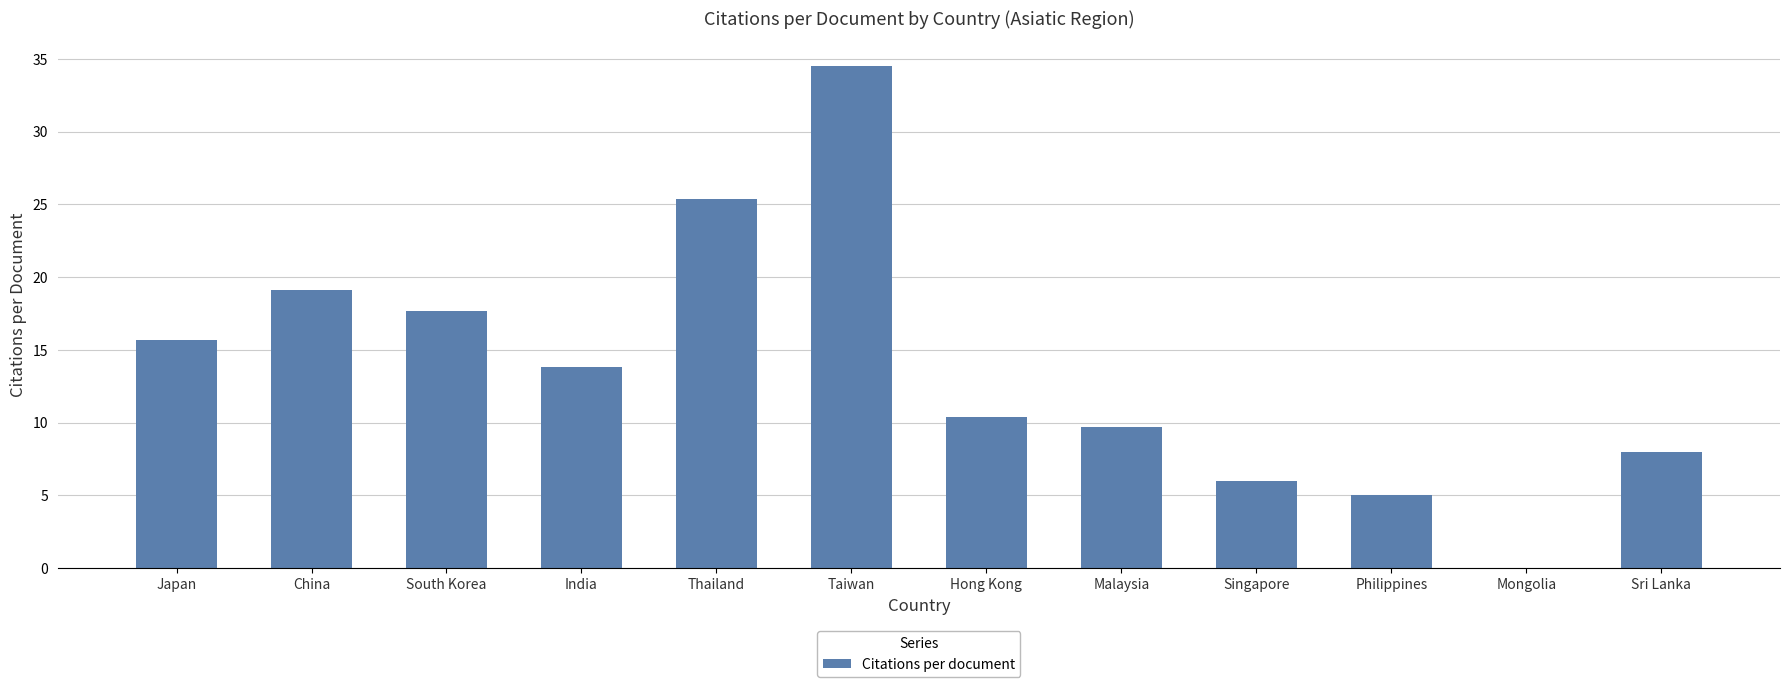

Approximately how many times larger is the value at India compared to Malaysia?

1.4